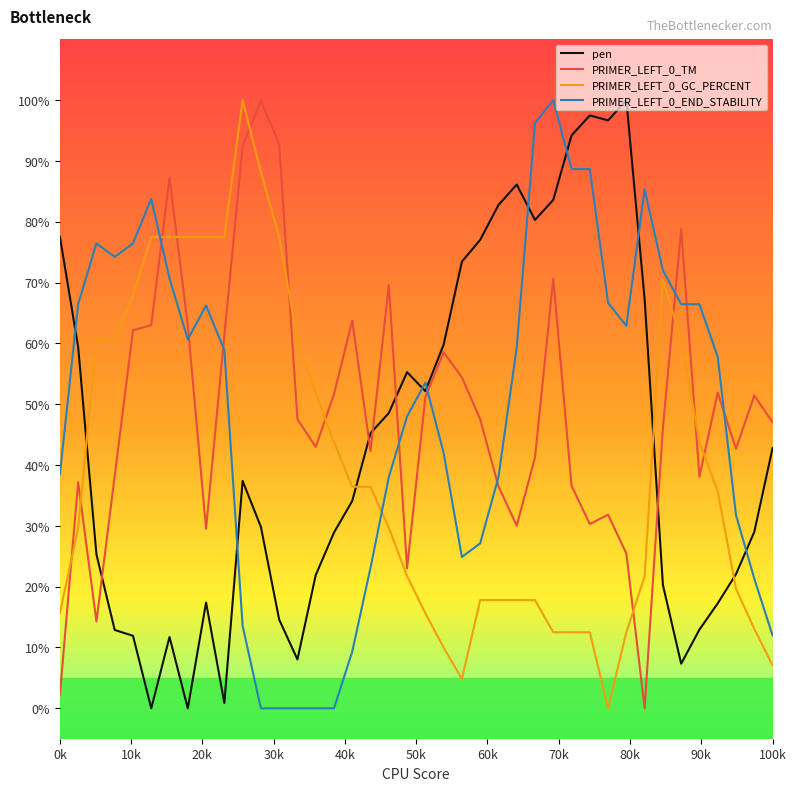

What is the difference between the maximum and minimum values in the PRIMER_LEFT_0_END_STABILITY series?

100.0